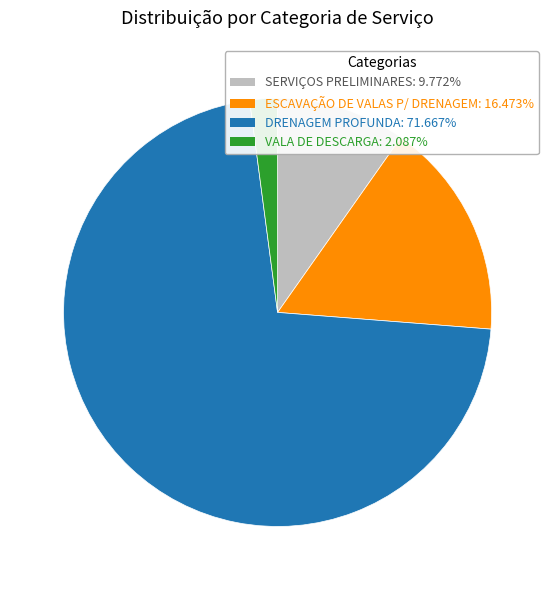

What is the smallest slice in the pie chart?

VALA DE DESCARGA